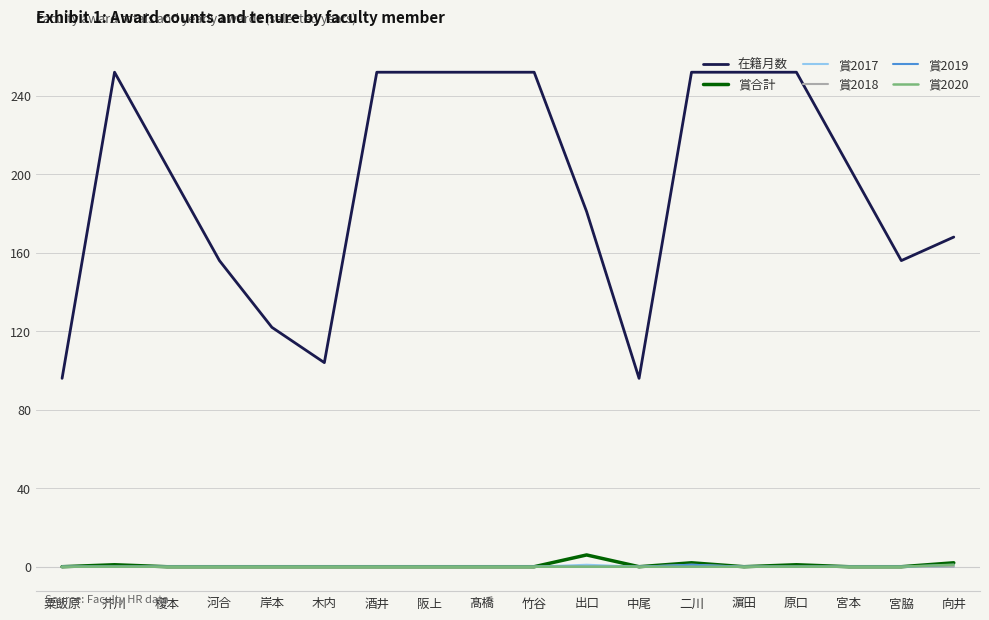

Which series has the largest total across all categories?

在籍月数